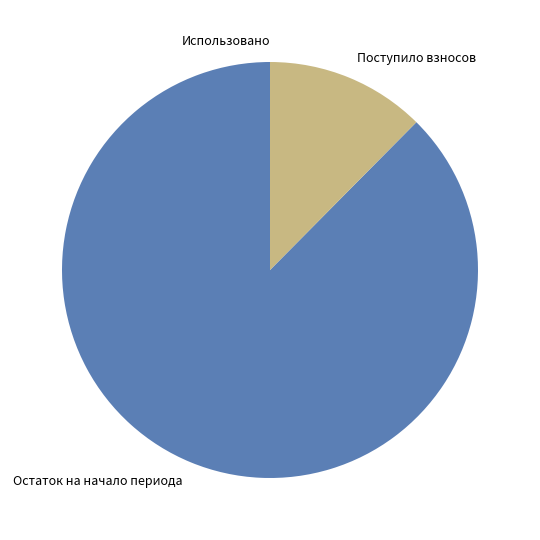

Which category has the biggest portion of the pie?

Остаток на начало периода